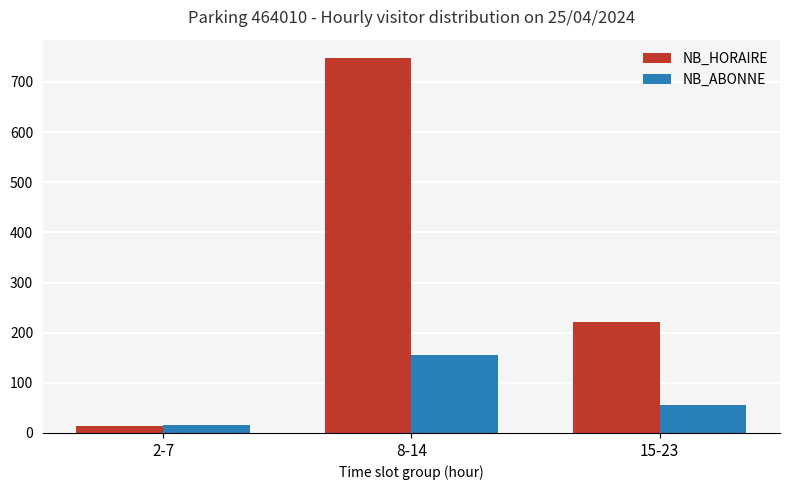

Where does the NB_ABONNE series first go above 55?

8-14